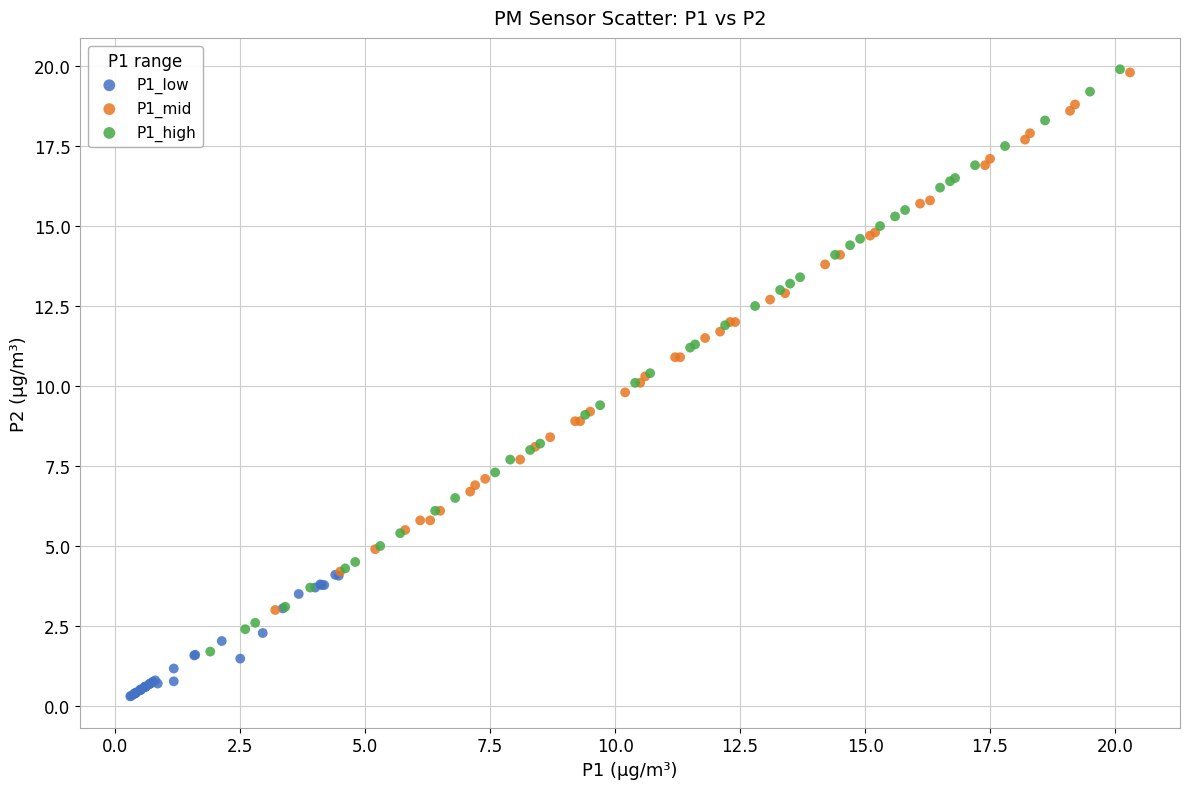

Which series has the largest Y range (max minus min)?

P1_high